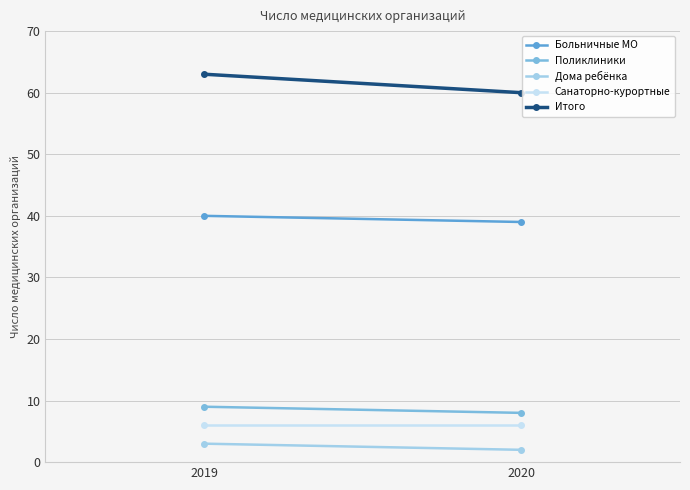

What is the difference between the maximum and minimum values in the Больничные МО series?

1